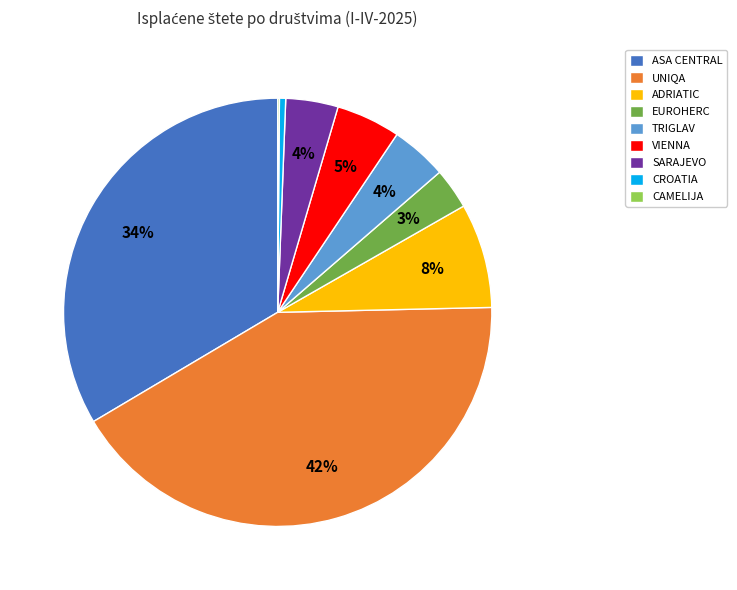

To the nearest percent, what portion does ADRIATIC represent?

8%